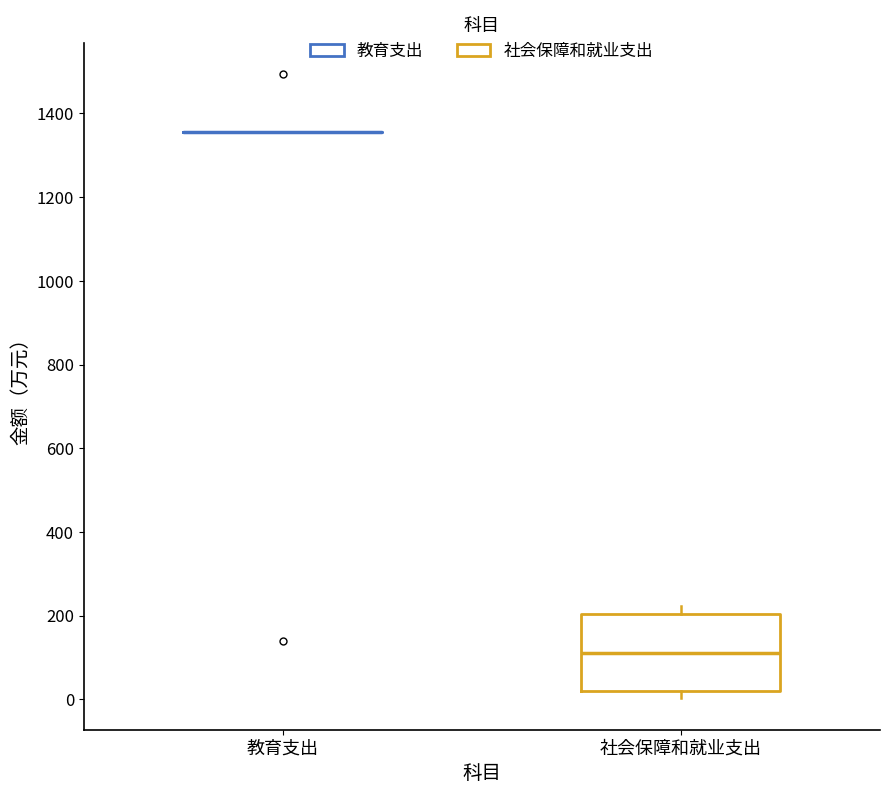

Comparing the boxes themselves (not the whiskers), which one is the tallest?

社会保障和就业支出